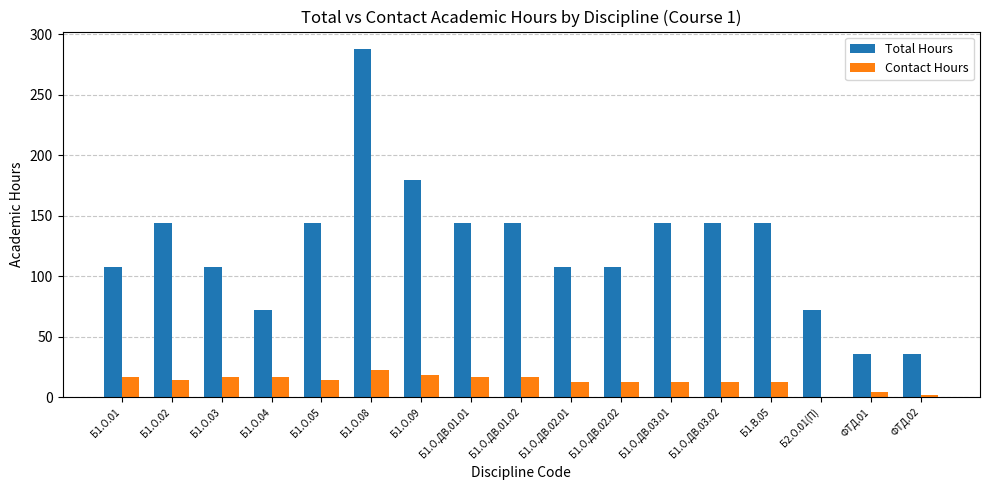

What is the total value across all series at Б1.О.02?

158.4